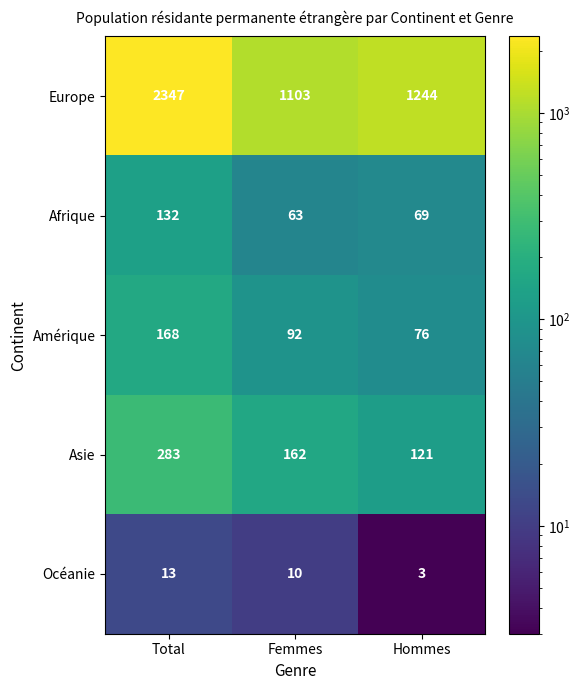

Which category has the highest value across all series?

Total